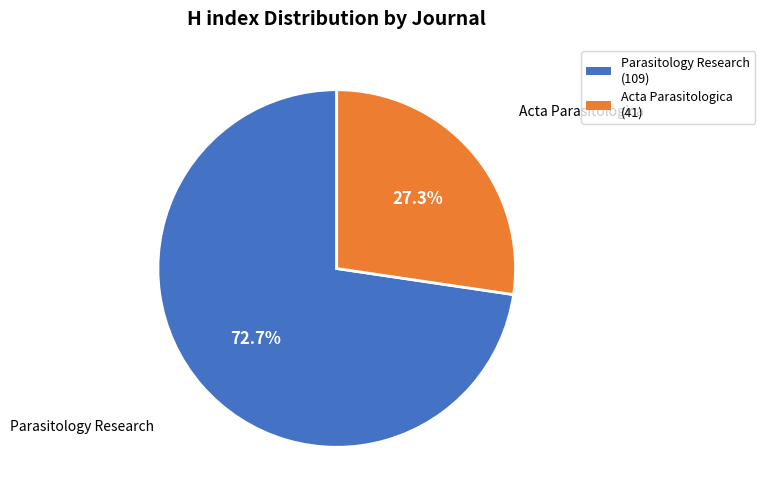

Which has a higher value, Parasitology Research or Acta Parasitologica?

Parasitology Research